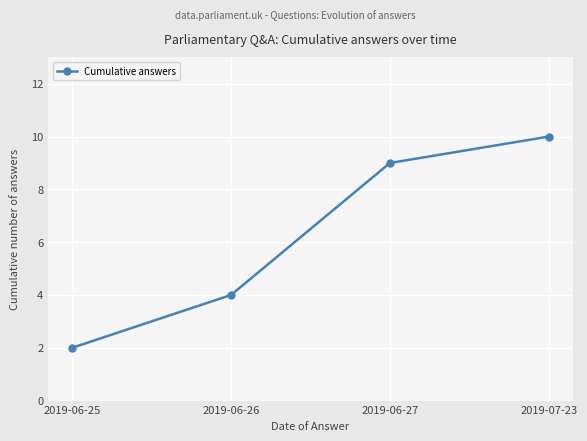

Reading right to left, extract all data points from this chart.

10	9	4	2